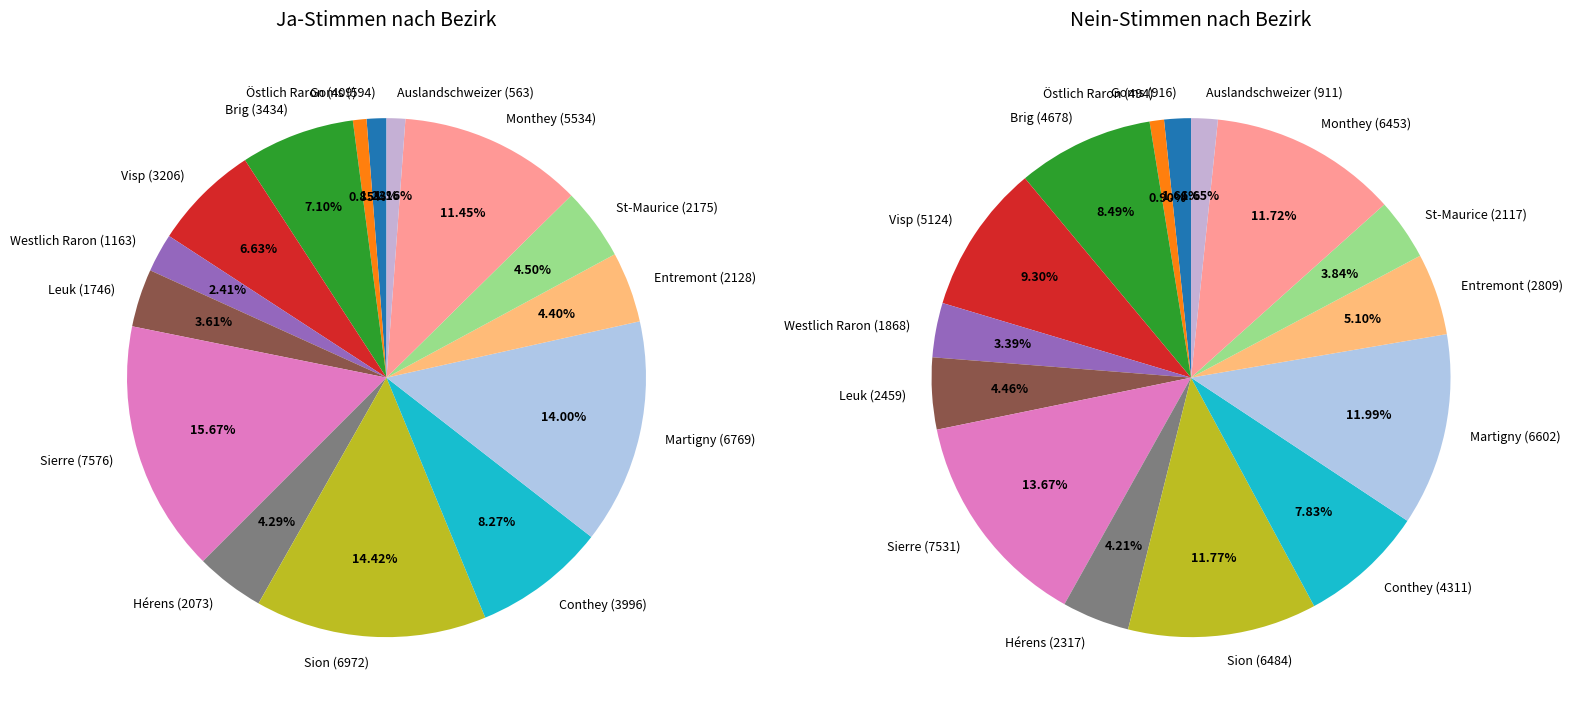

Count the number of slices in the pie.

15